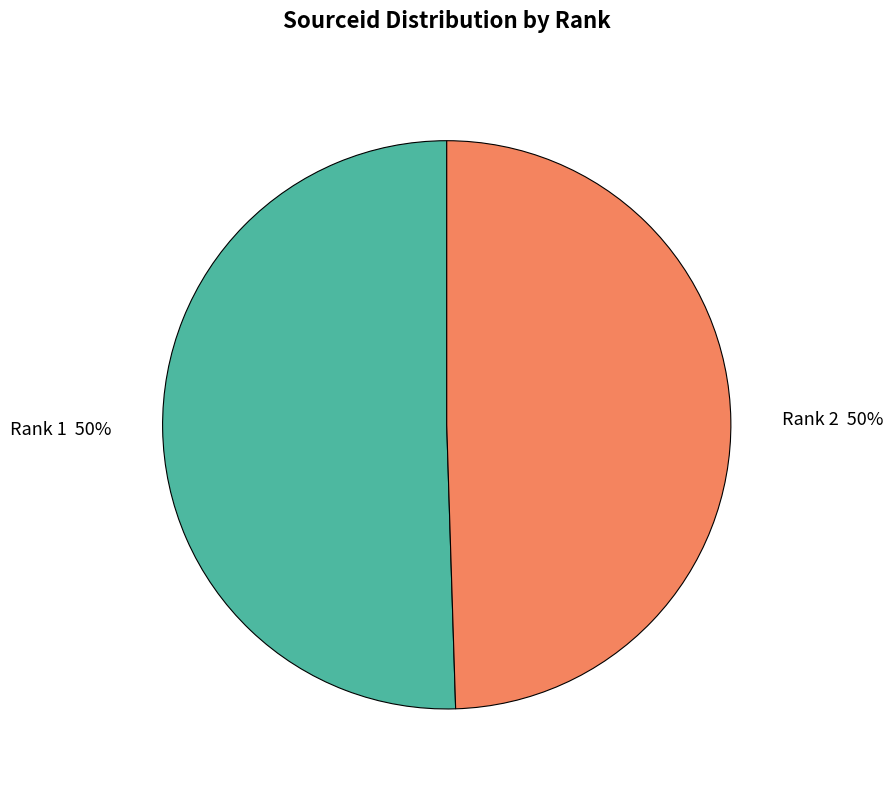

What is the ratio of the value at Rank 2 50% to the value at Rank 1 50%?

1.0